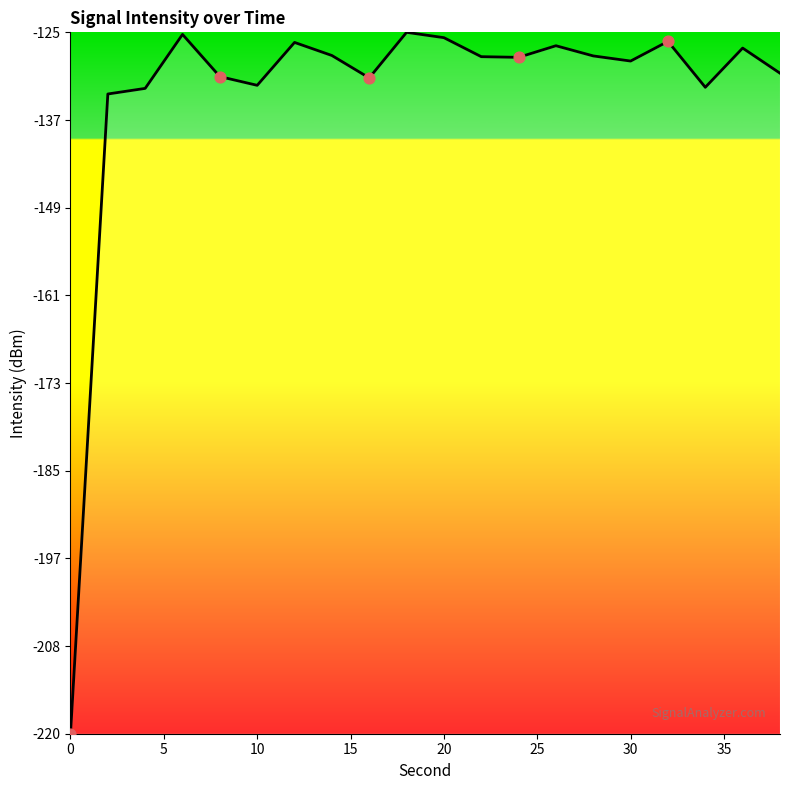

What is the difference between the maximum and minimum values?

95.3